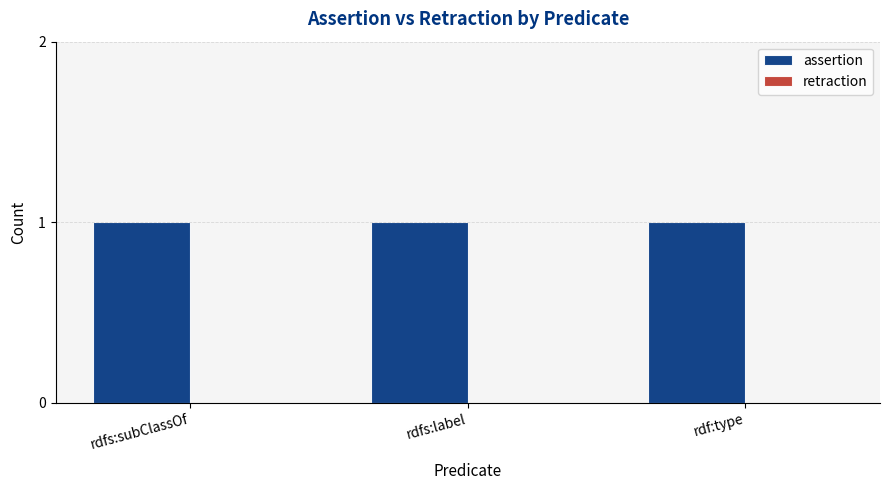

Is the value of assertion at rdf:type greater than the value of retraction at rdf:type?

Yes